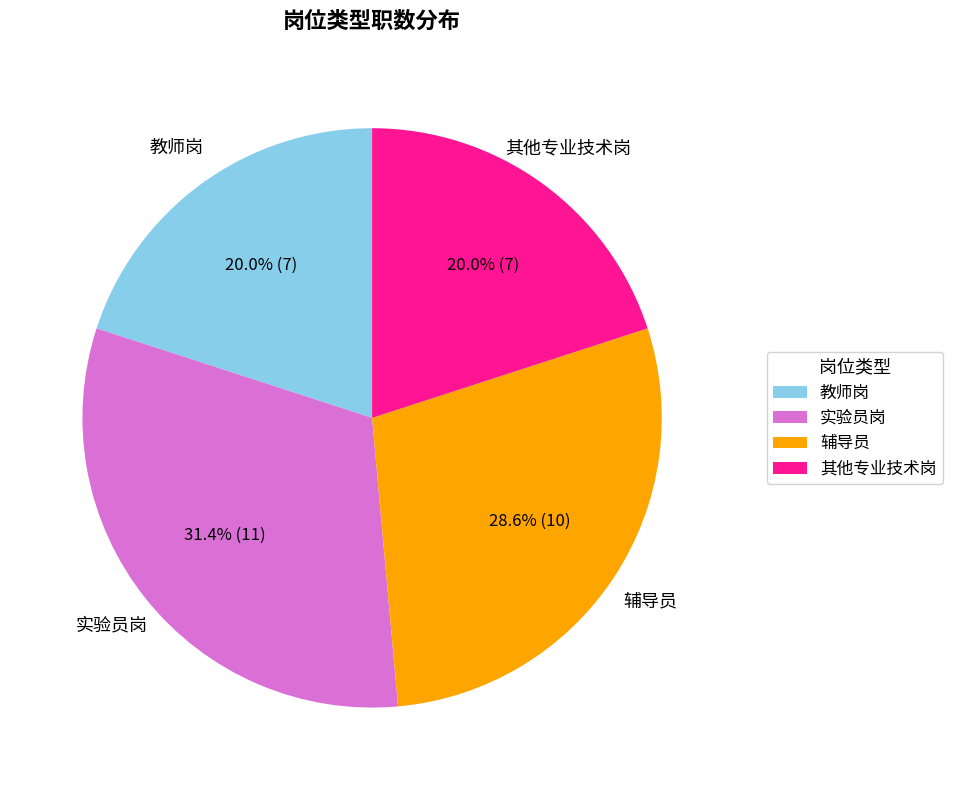

What portion of the pie excludes 实验员岗?

68.6%